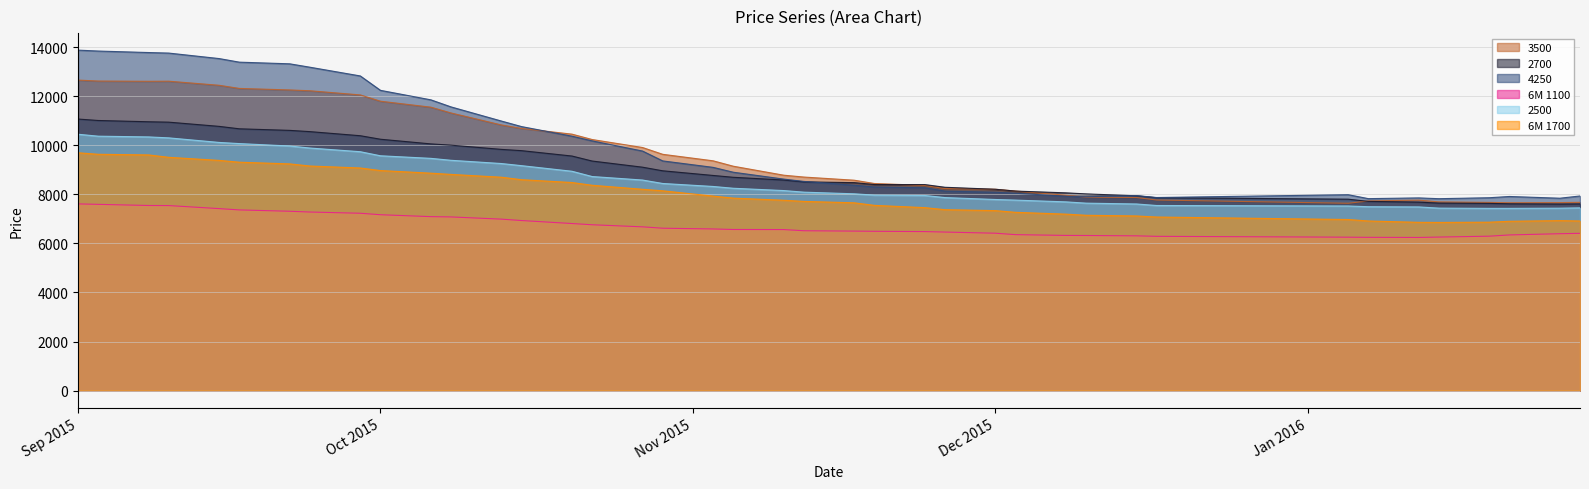

Reading left to right, transcribe all the data shown in this chart.

3500: 12658	12619	12609	12613	12446	12318	12256	12223	12053	11797	11554	11318	10829	10687	10454	10235	9909	9632	9367	9147	8781	8705	8576	8442	8363	8235	8208	8134	7963	7885	7871	7769	7636	7731	7764	7692	7671	7657	7663	7674
2700: 11070	11011	10959	10943	10771	10672	10608	10557	10390	10247	10057	10005	9833	9781	9562	9358	9107	8960	8770	8695	8584	8508	8478	8400	8398	8288	8207	8133	8061	8018	7941	7862	7803	7713	7682	7643	7632	7614	7603	7608
4250: 13879	13842	13781	13759	13535	13389	13321	13183	12827	12240	11853	11565	10988	10762	10371	10180	9765	9363	9100	8902	8622	8527	8371	8301	8269	8132	8086	8045	7923	7901	7949	7870	7986	7825	7855	7823	7862	7913	7842	7933
6M 1100: 7610	7592	7545	7542	7418	7365	7310	7279	7229	7169	7091	7079	6989	6932	6810	6760	6675	6619	6589	6567	6564	6516	6501	6493	6482	6462	6415	6357	6325	6322	6308	6288	6253	6247	6242	6258	6294	6345	6395	6410
2500: 10450	10371	10341	10302	10116	10069	9971	9888	9738	9572	9467	9388	9256	9169	8941	8726	8583	8443	8321	8248	8154	8089	8022	7968	7953	7868	7790	7765	7693	7641	7607	7545	7525	7496	7487	7438	7428	7428	7436	7449
6M 1700: 9695	9633	9607	9509	9384	9310	9241	9155	9074	8970	8863	8813	8698	8597	8482	8370	8206	8144	7929	7846	7759	7712	7655	7551	7458	7375	7336	7267	7193	7147	7119	7075	6974	6914	6859	6855	6865	6902	6929	6914